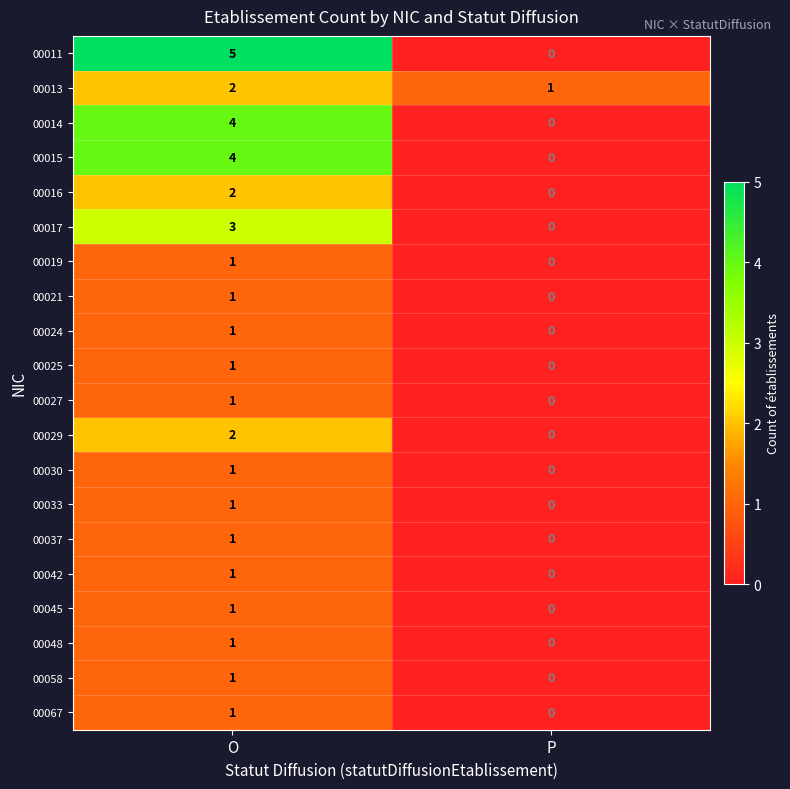

Count the number of categories in the chart.

2